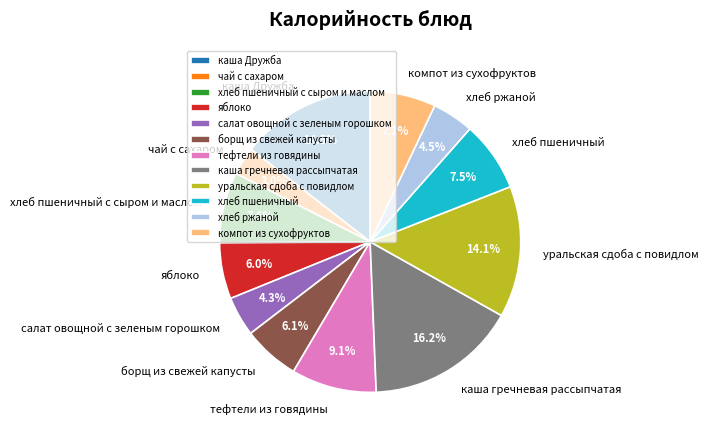

What is the smallest slice in the pie chart?

чай с сахаром